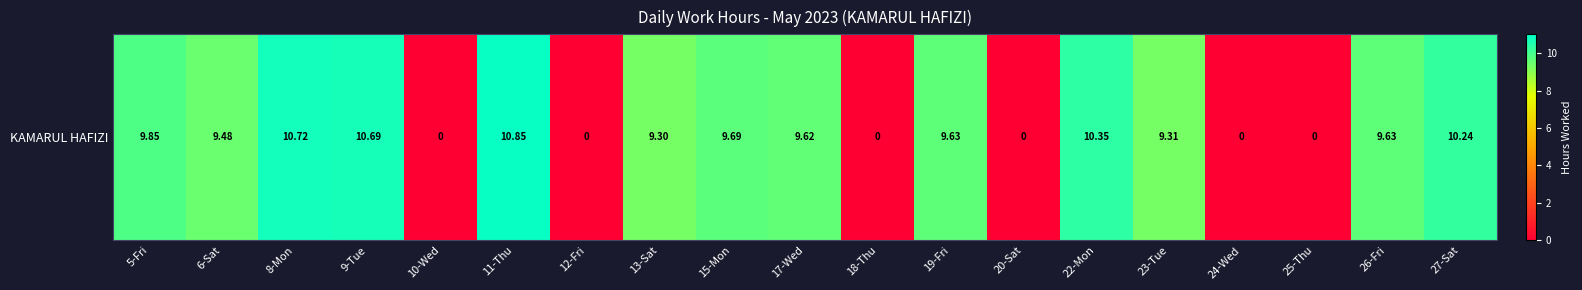

The chart shows a value of 10.8 at 11-Thu. True or false?

True